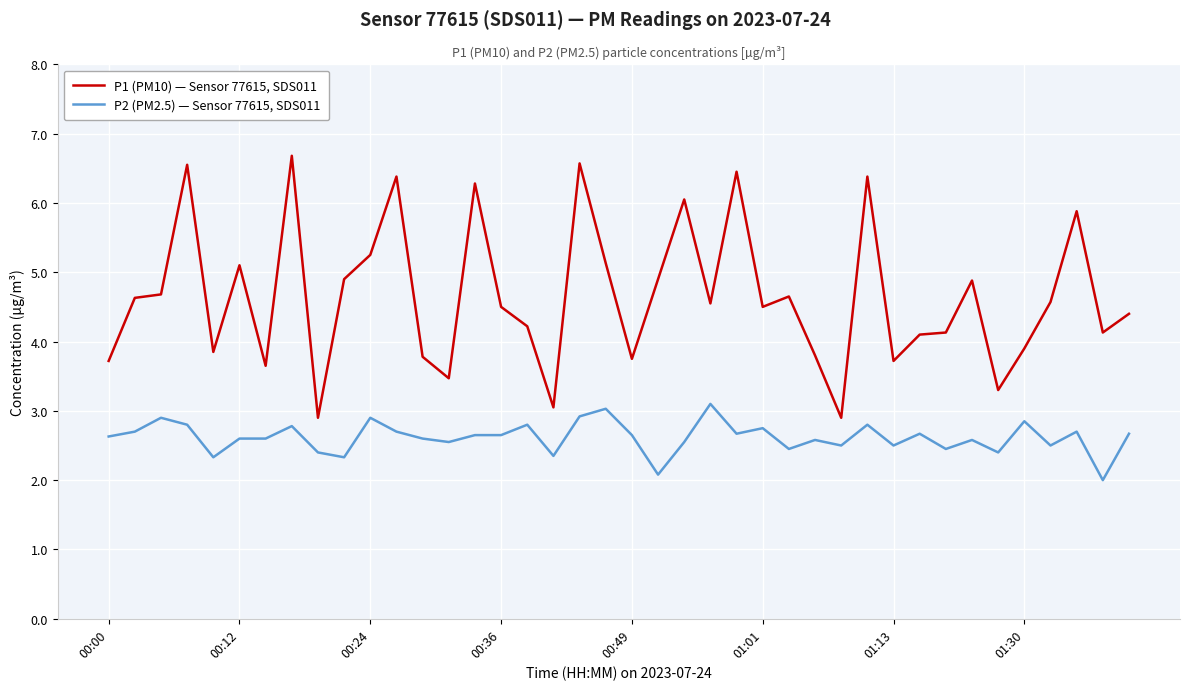

What is the highest value of the P1 (PM10) — Sensor 77615, SDS011 series?

6.7